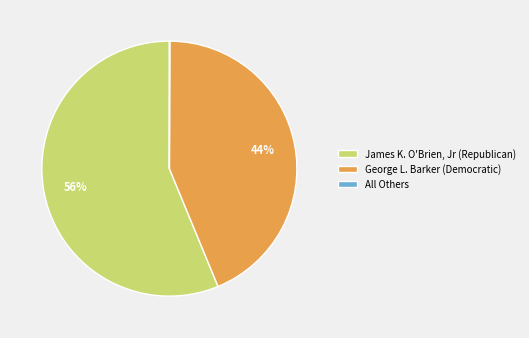

Which has a higher value, James K. O'Brien, Jr (Republican) or George L. Barker (Democratic)?

James K. O'Brien, Jr (Republican)